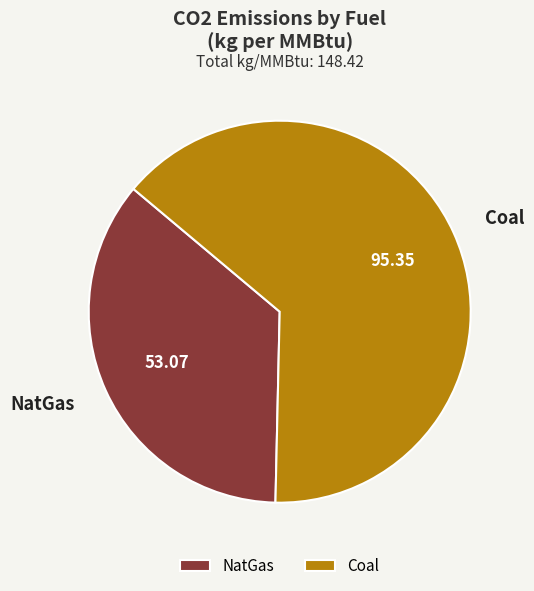

The Coal slice represents 78% of the pie. True or false?

False